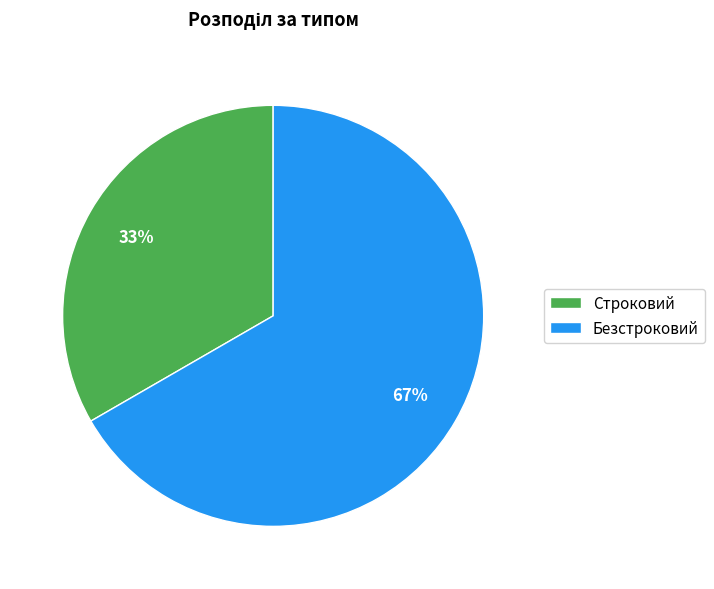

What percentage is the Безстроковий slice, to the nearest percent?

67%